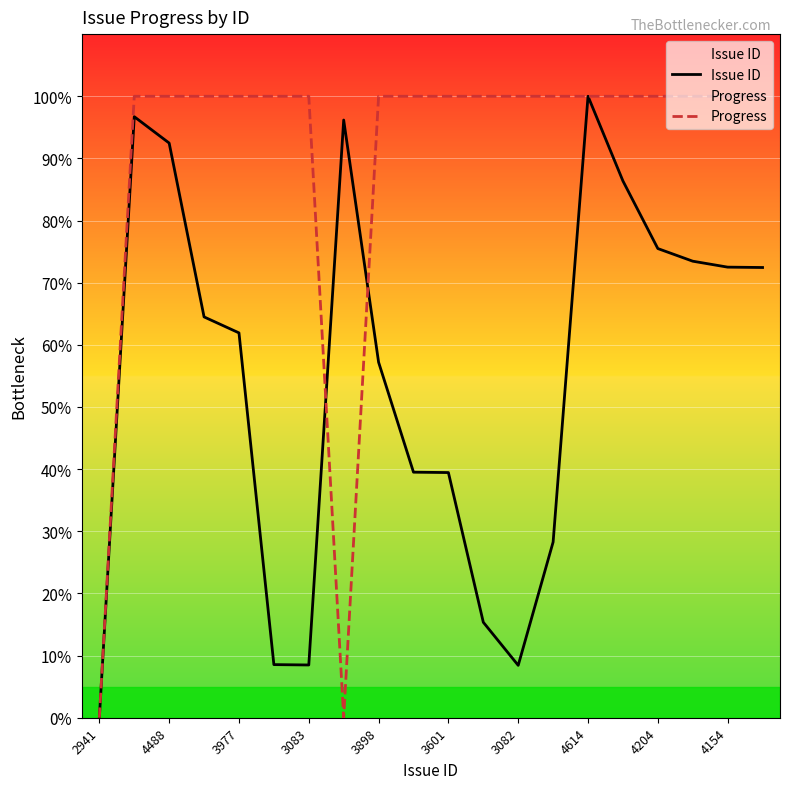

Which category has the lowest value in the Issue ID series?

2941